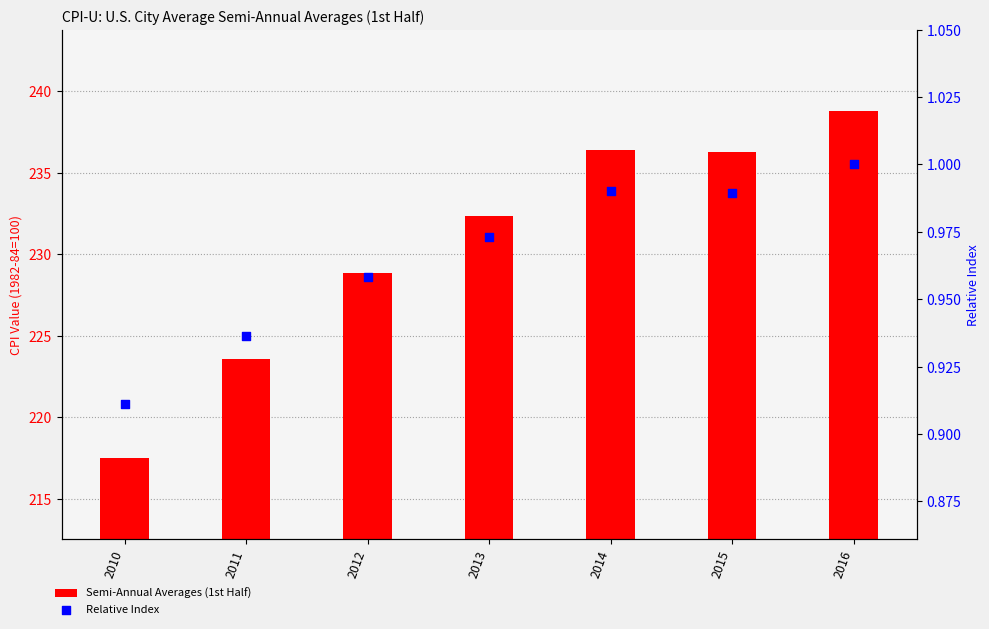

Which series has the widest spread of Y values?

Semi-Annual Averages (1st Half)